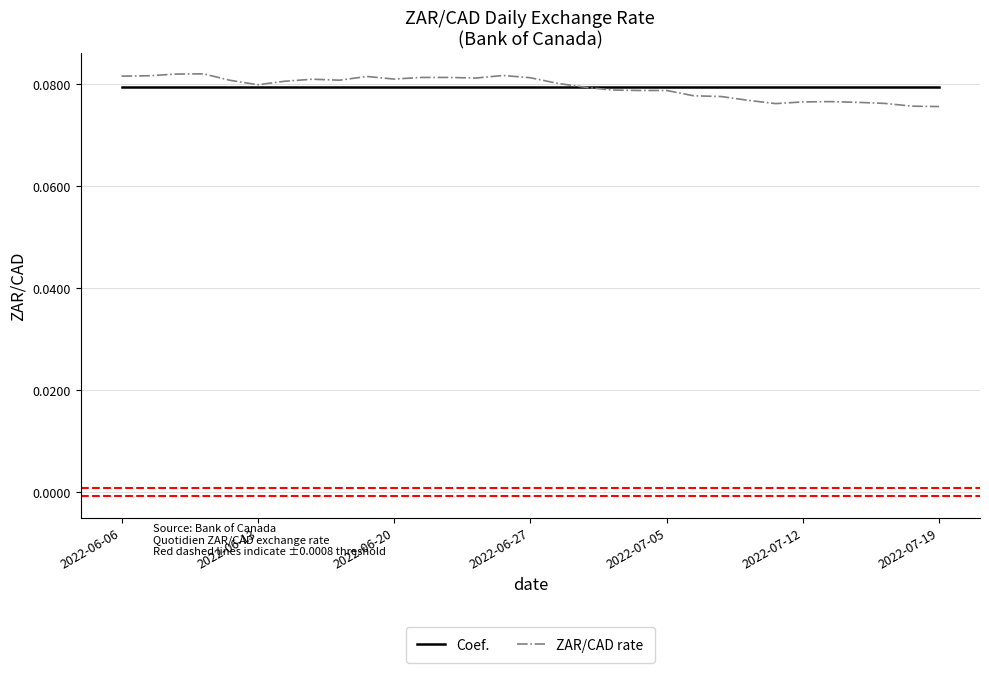

Which series has the largest range (max minus min)?

ZAR/CAD rate